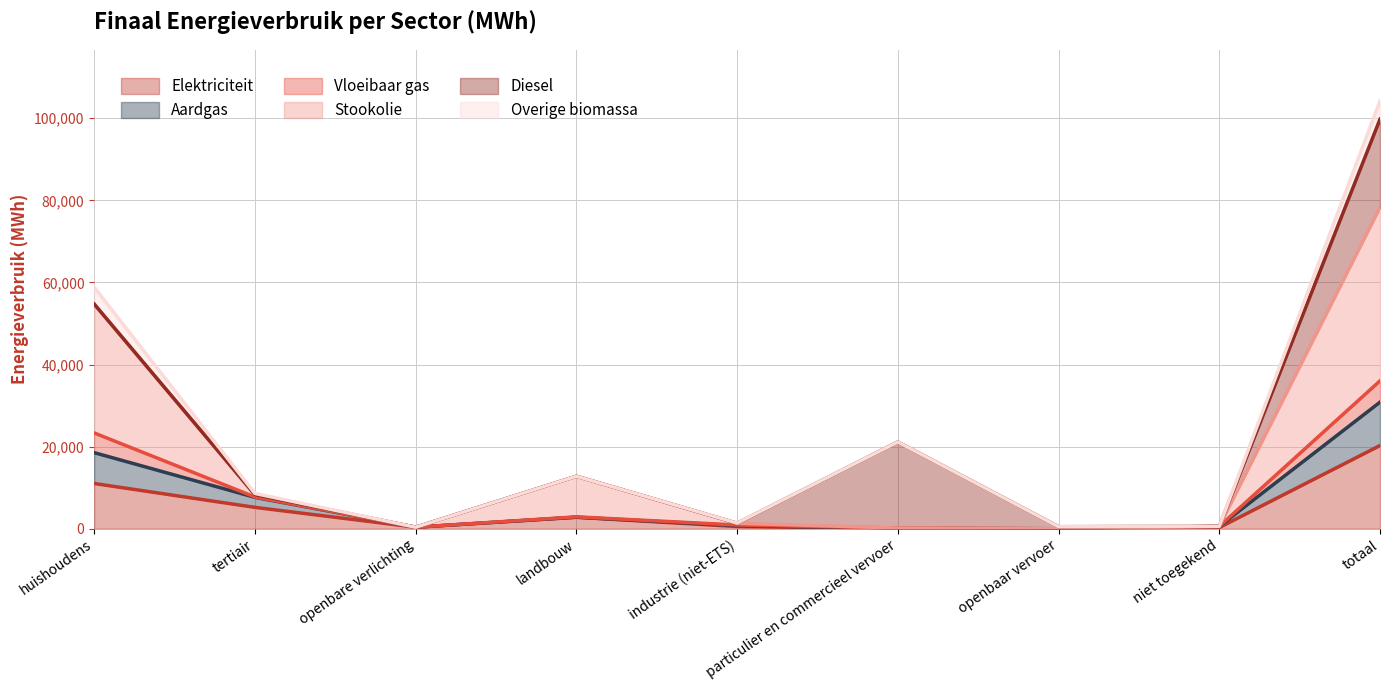

Which series has the largest total across all categories?

Stookolie